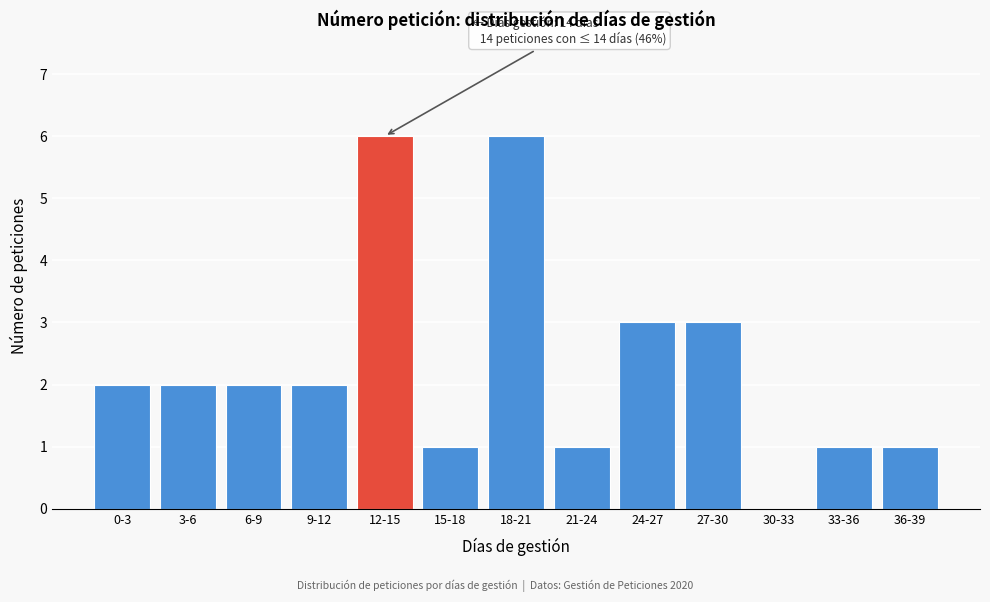

Reading right to left, transcribe all the data shown in this chart.

36-39=1	33-36=1	30-33=0	27-30=3	24-27=3	21-24=1	18-21=6	15-18=1	12-15=6	9-12=2	6-9=2	3-6=2	0-3=2